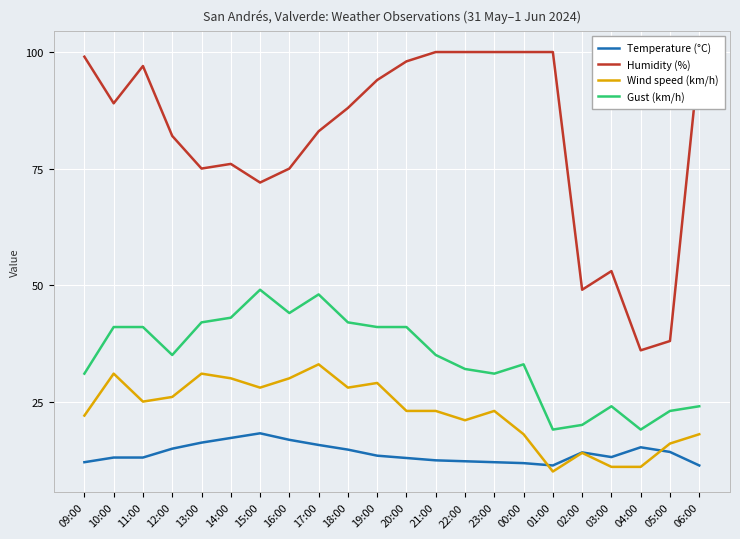

Which series has the largest total across all categories?

Humidity (%)